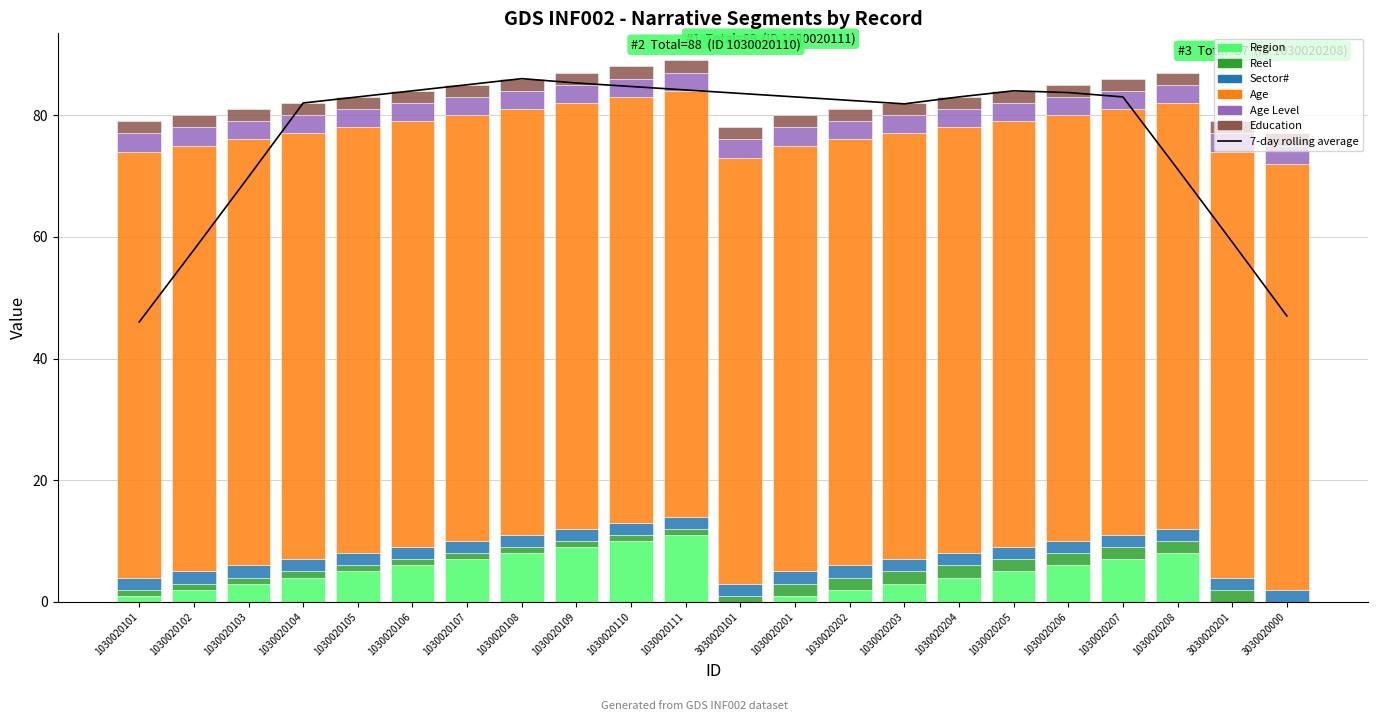

What is the lowest value of the Age series?

70